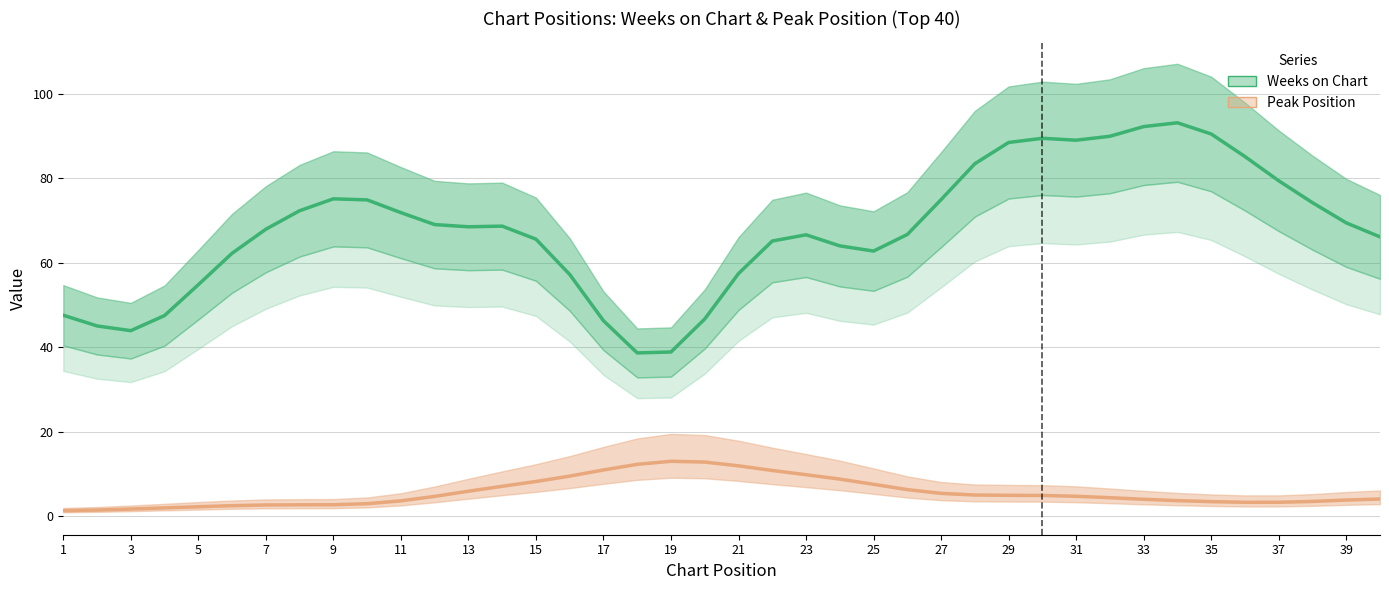

How many categories are shown in the chart?

40